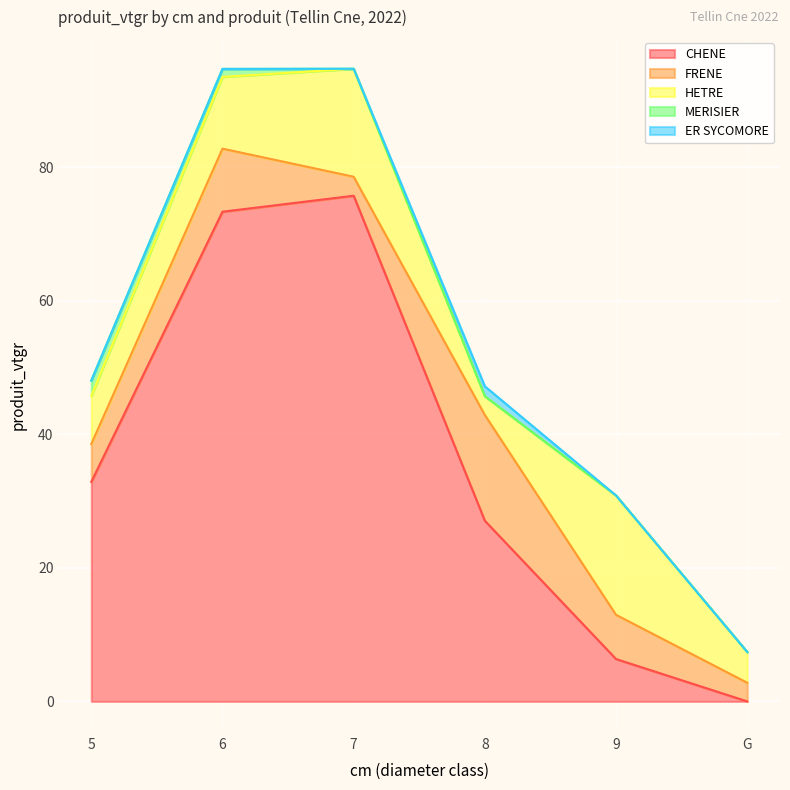

Where is FRENE nearest to the value 9?

6